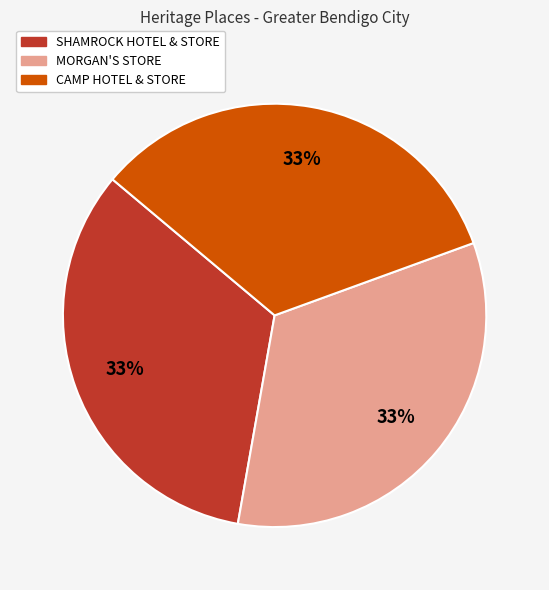

How many segments does this pie chart have?

3